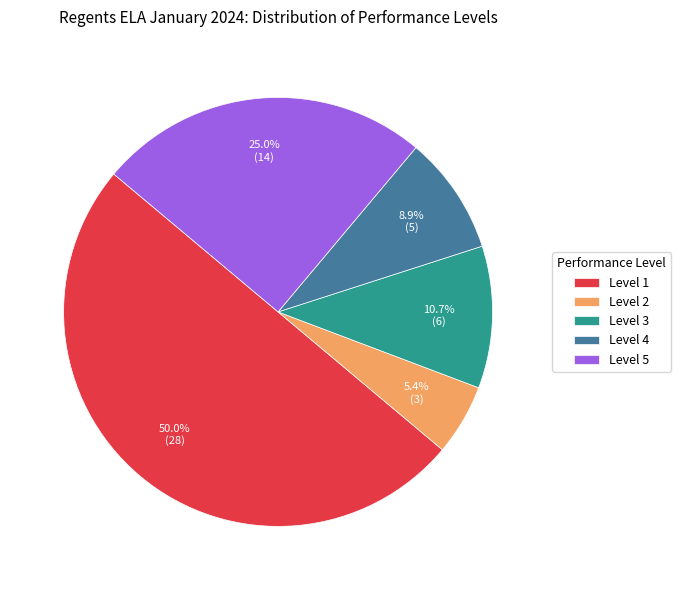

Rank the categories by value from lowest to highest.

Level 2, Level 4, Level 3, Level 5, Level 1